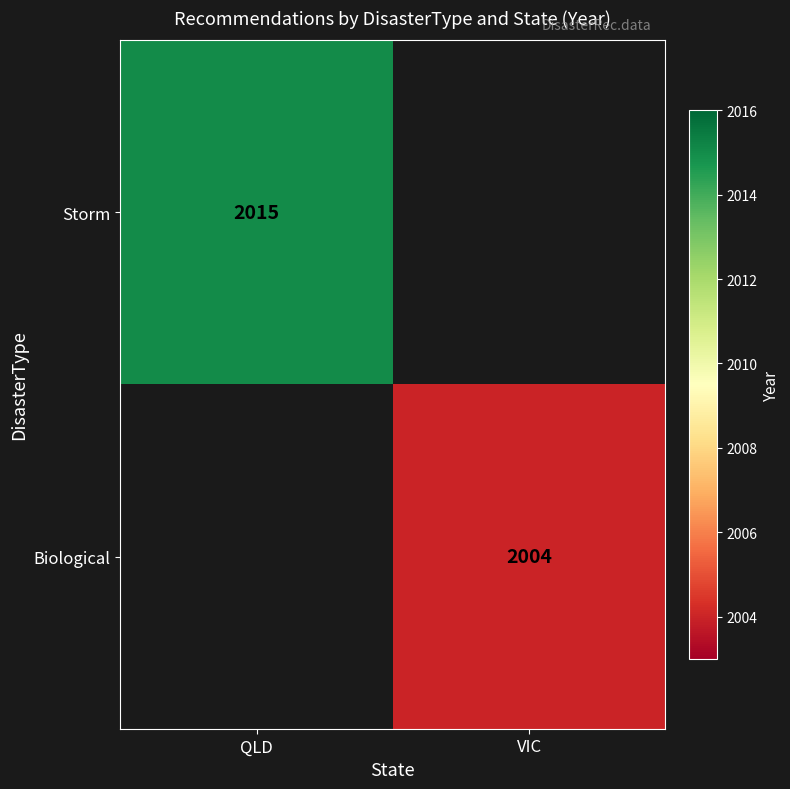

The Biological series shows 2004 at VIC. True or false?

True